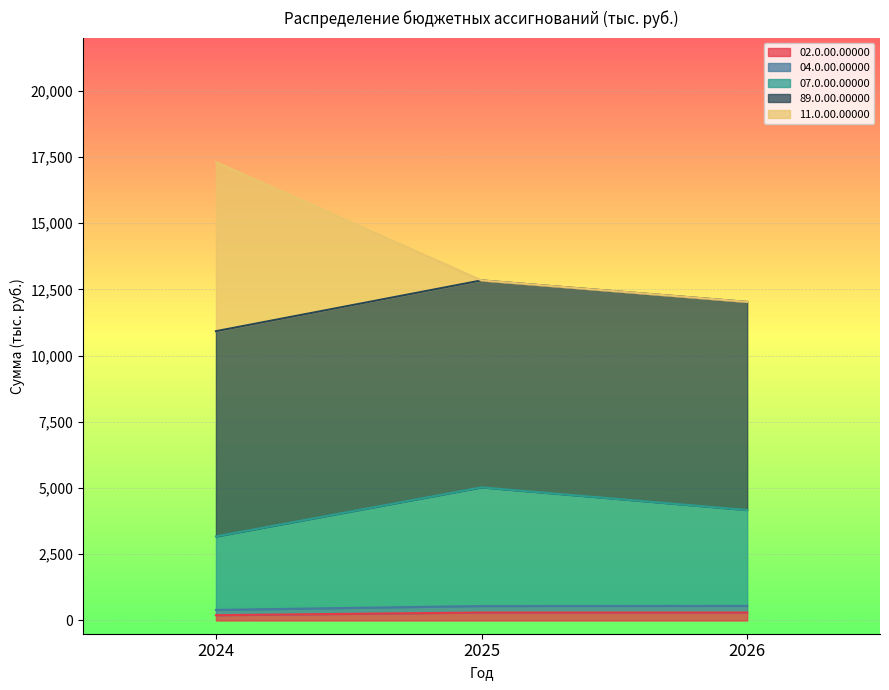

Which category has the highest value in the 07.0.00.00000 series?

2025